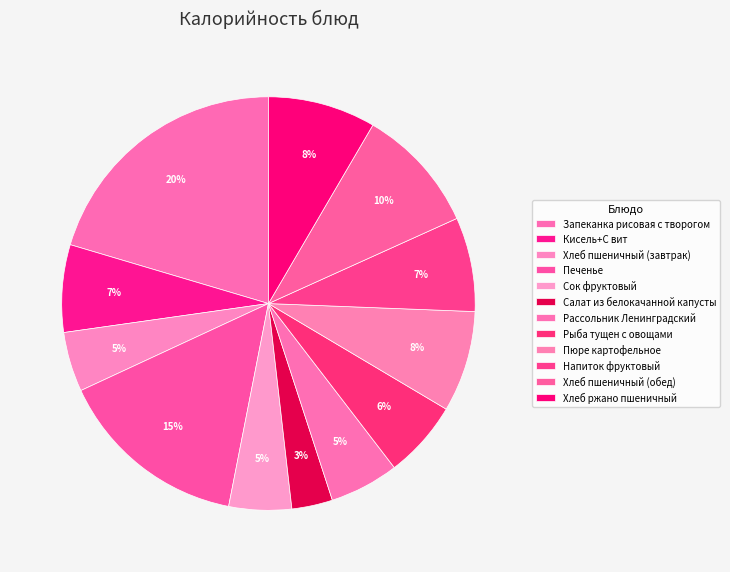

Is the sum of Рыба тущен с овощами and Сок фруктовый greater than half?

No